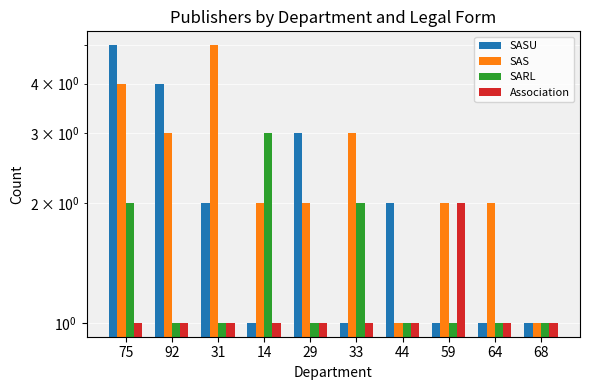

What is the average value of the SAS series?

2